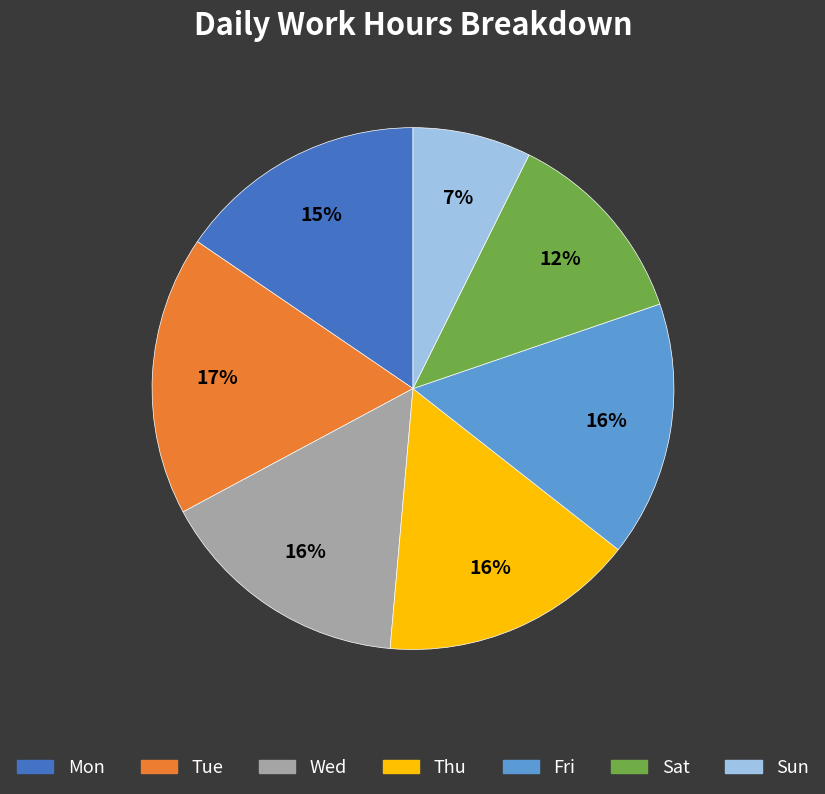

Which category has the smallest portion of the pie?

Sun